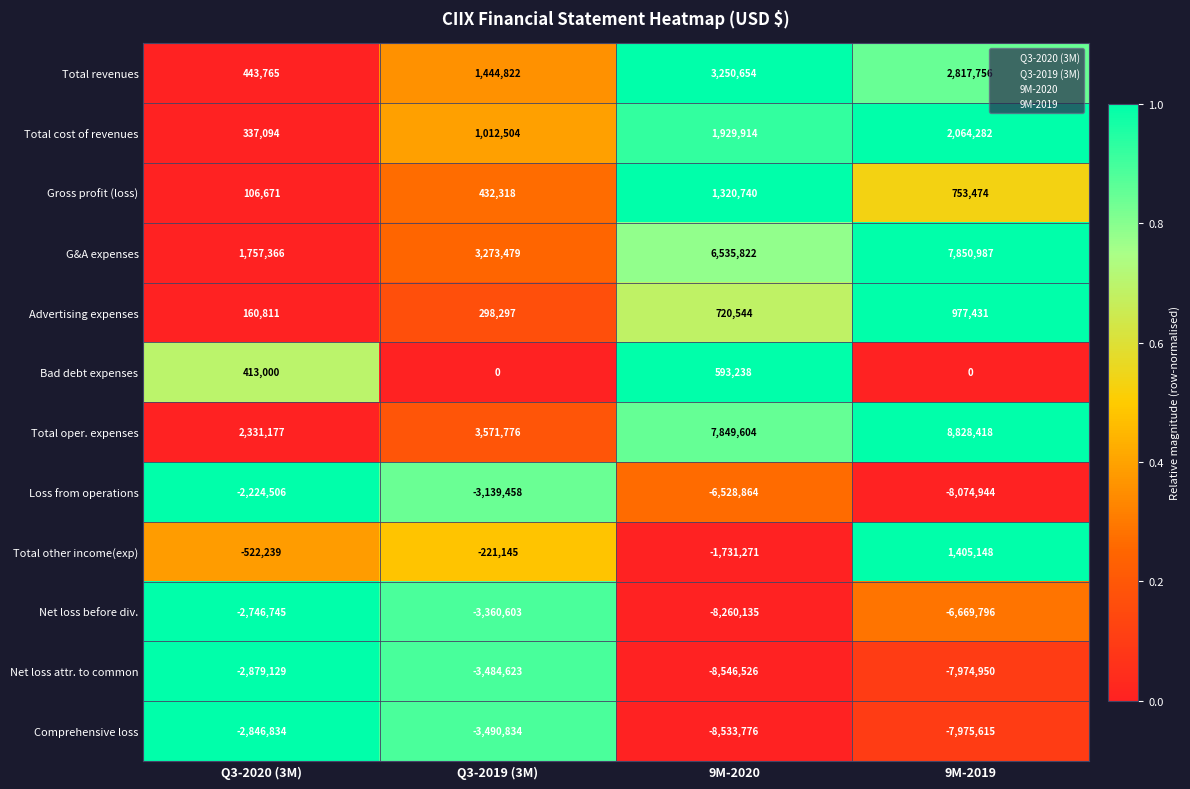

At which category is the sum across all series the highest?

Q3-2019 (3M)